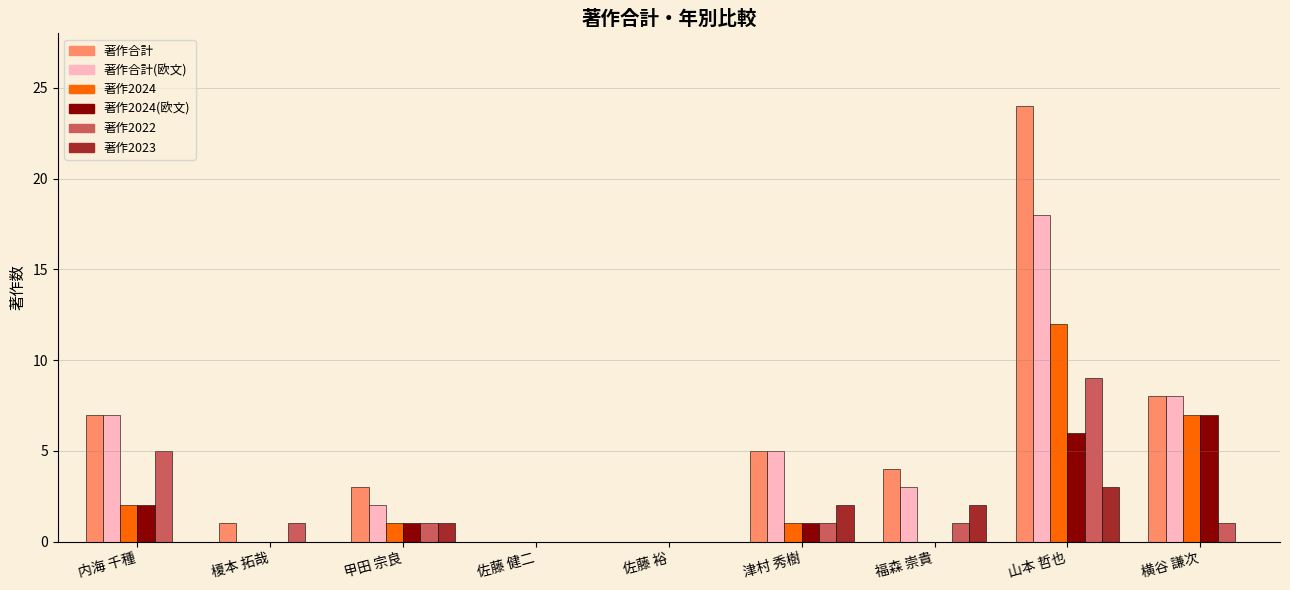

What is the sum of all 著作2023 values?

8